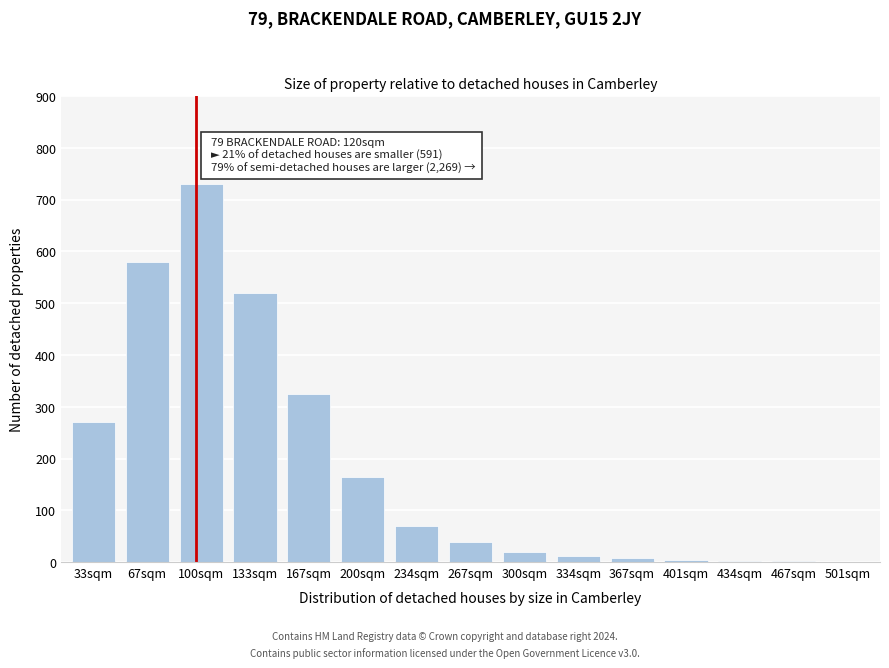

True or false: the data shows 12 at 334sqm.

True